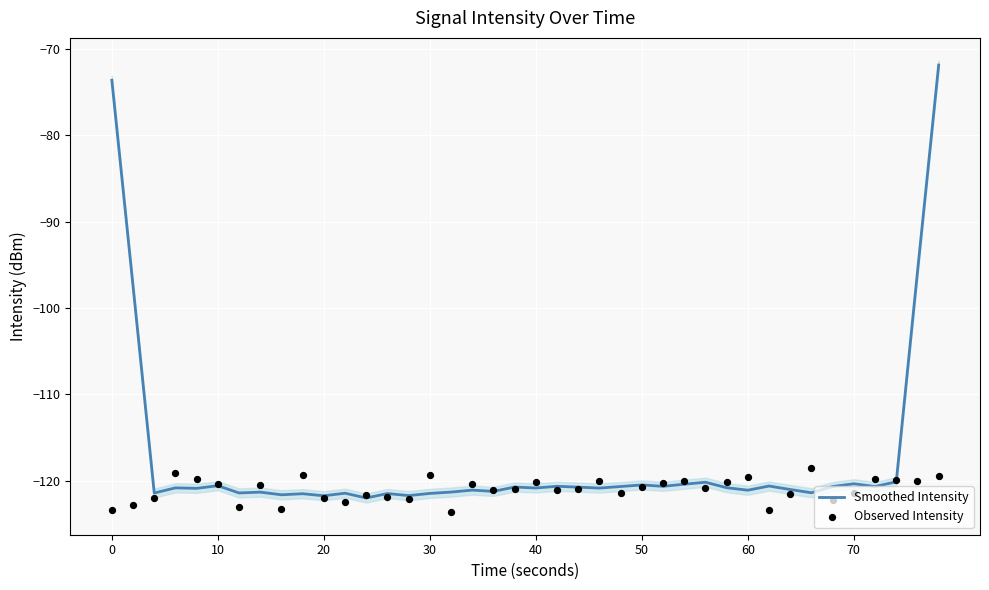

What are all the series names shown in the legend?

Smoothed Intensity, Observed Intensity